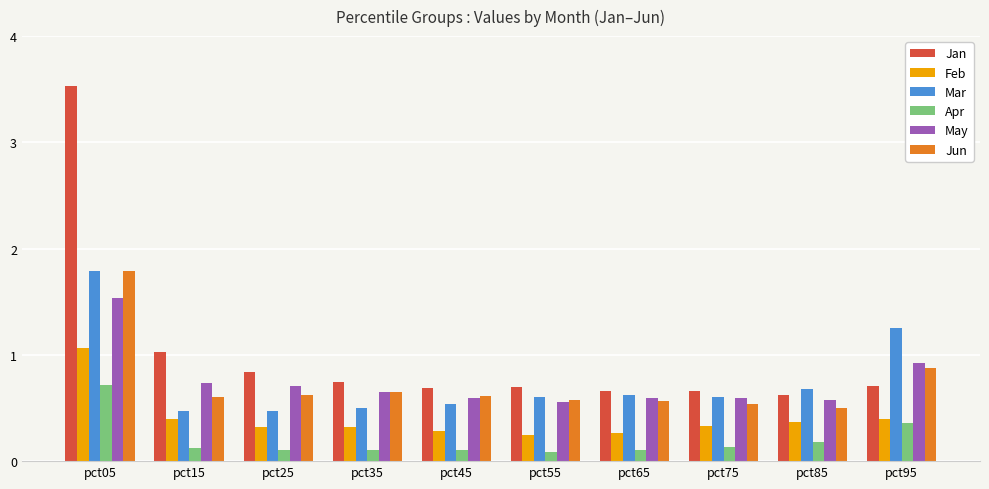

What are all the series names shown in the legend?

Jan, Feb, Mar, Apr, May, Jun